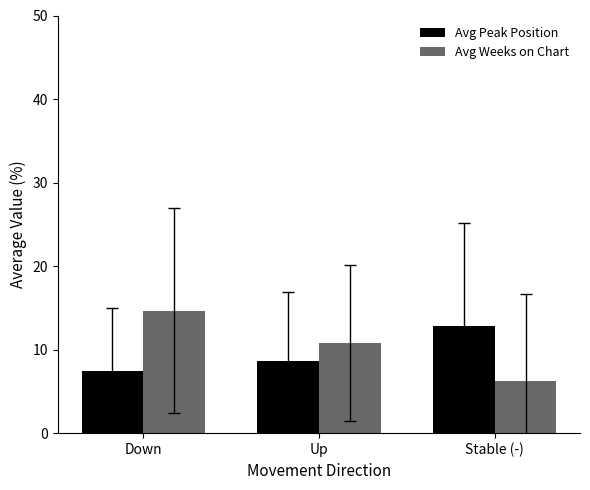

What is the spread (max minus min) of values at Stable (-)?

6.6